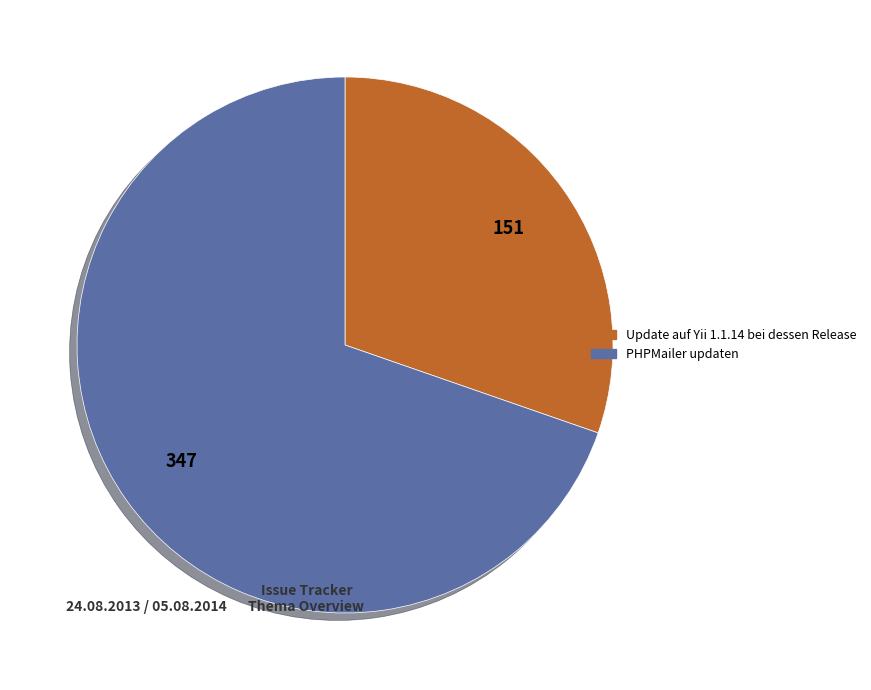

Which category has the smallest portion of the pie?

Update auf Yii 1.1.14 bei dessen Release